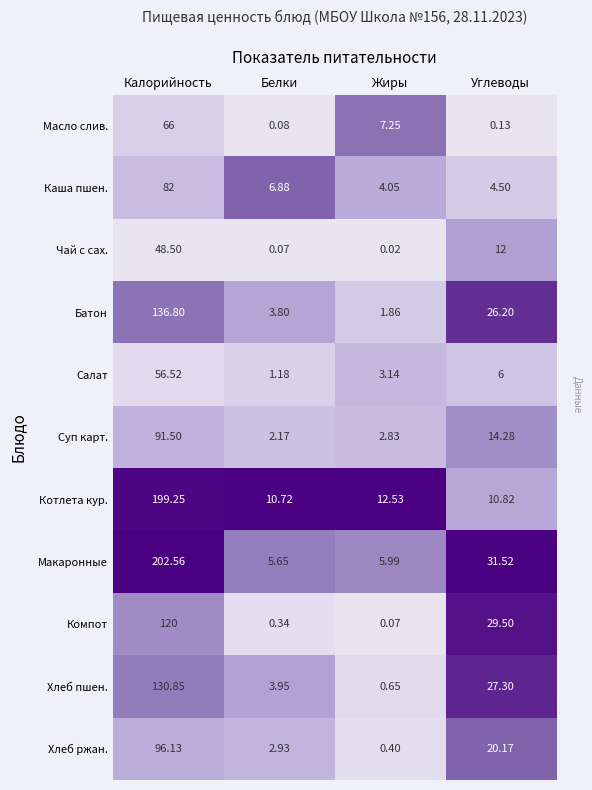

At which label does Компот first exceed 29?

Калорийность